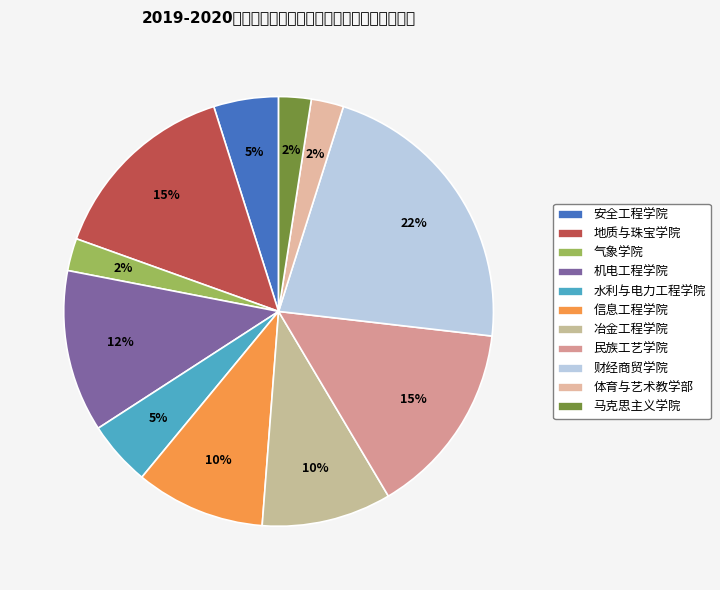

Which slice is the largest?

财经商贸学院